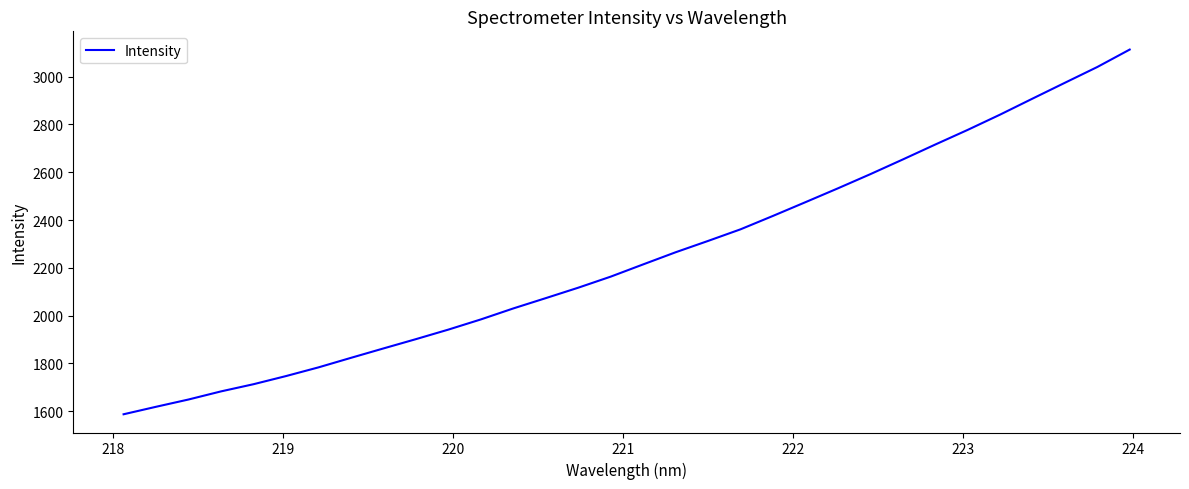

What is the difference between the maximum and second lowest values?

1495.7